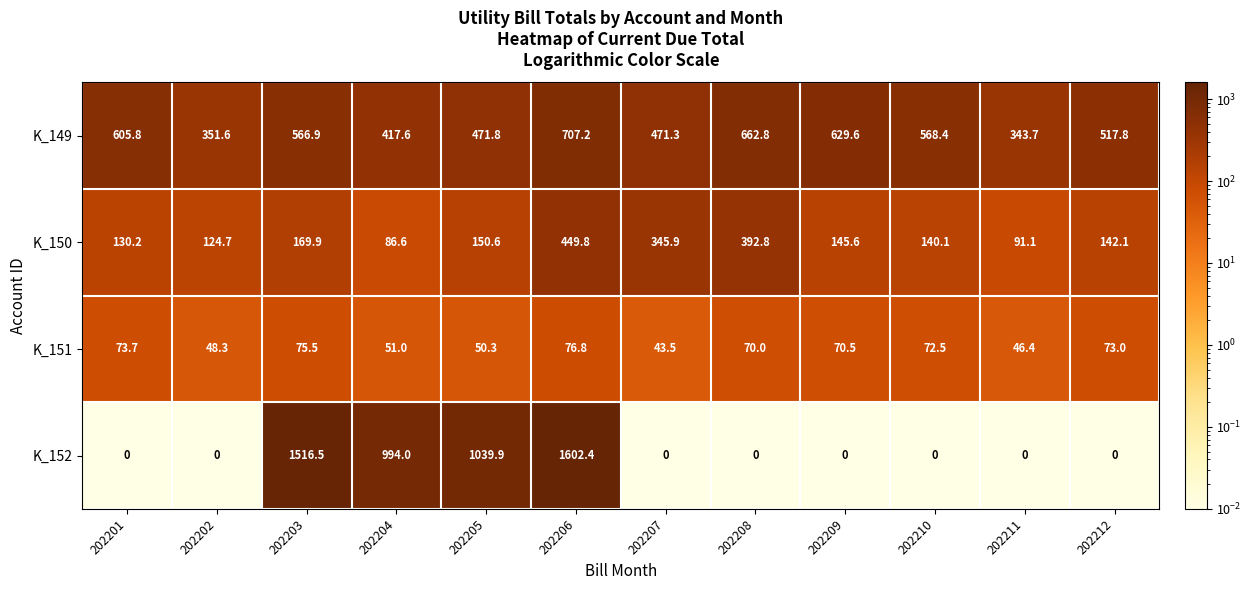

At which category is the sum across all series the highest?

202206